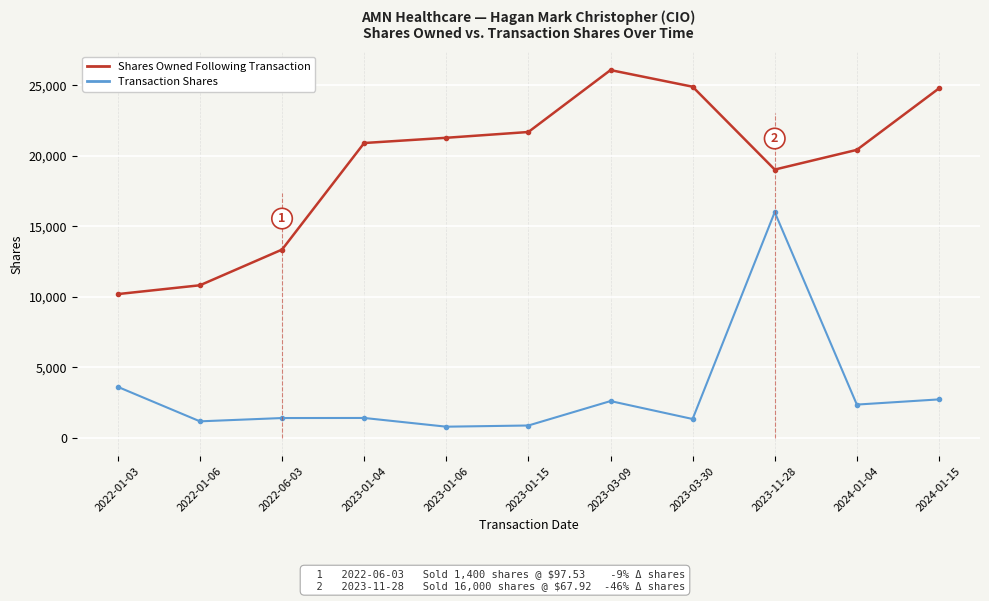

At how many categories does at least one series exceed 12351?

9